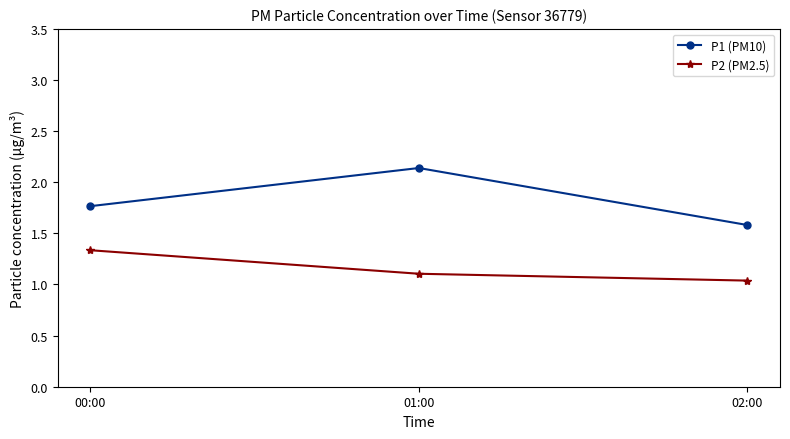

Which series has the largest range (max minus min)?

P1 (PM10)